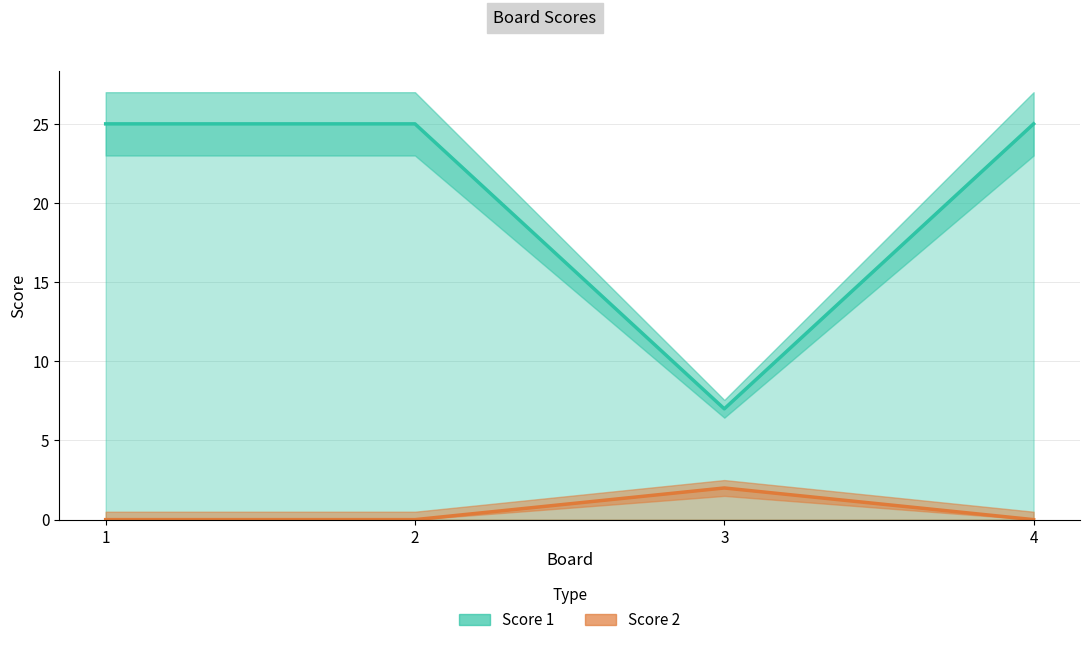

Rank the series by their average value, from highest to lowest.

Score 1, Score 2